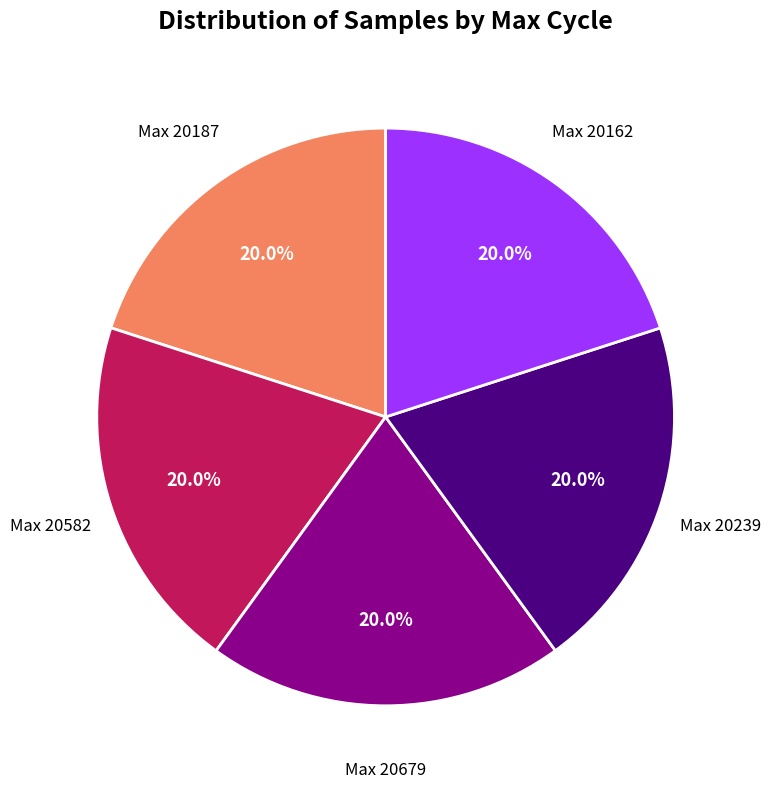

To the nearest percent, what is the average slice percentage?

20%